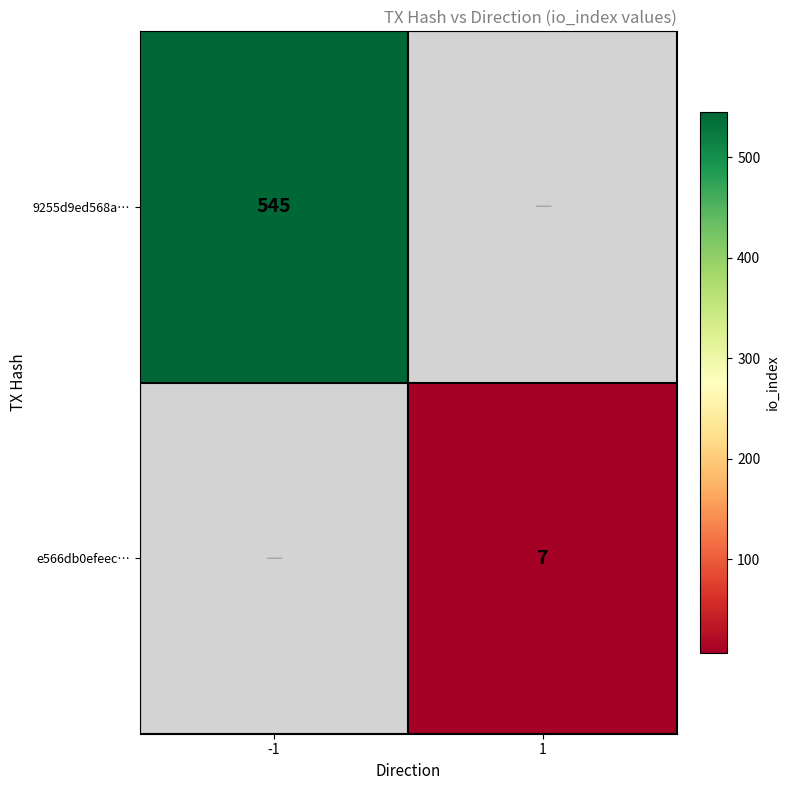

True or false: 9255d9ed568a… has a value of 369 at -1.

False